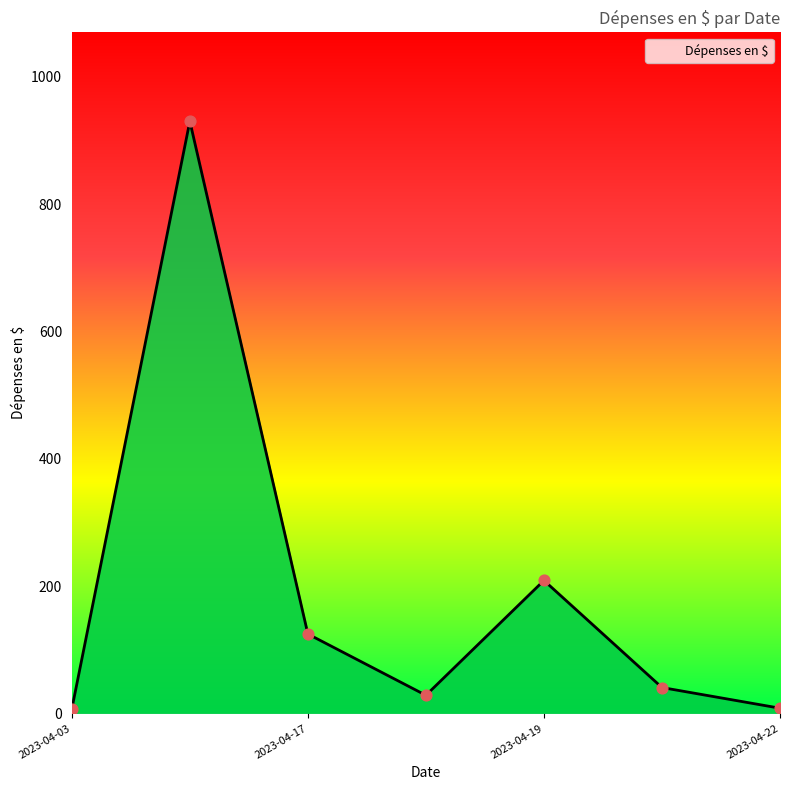

What is the difference between the maximum and minimum values?

923.2